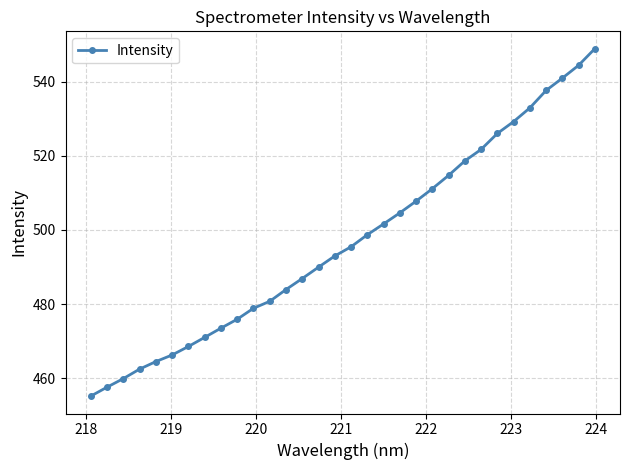

What is the minimum value shown in the chart?

455.2